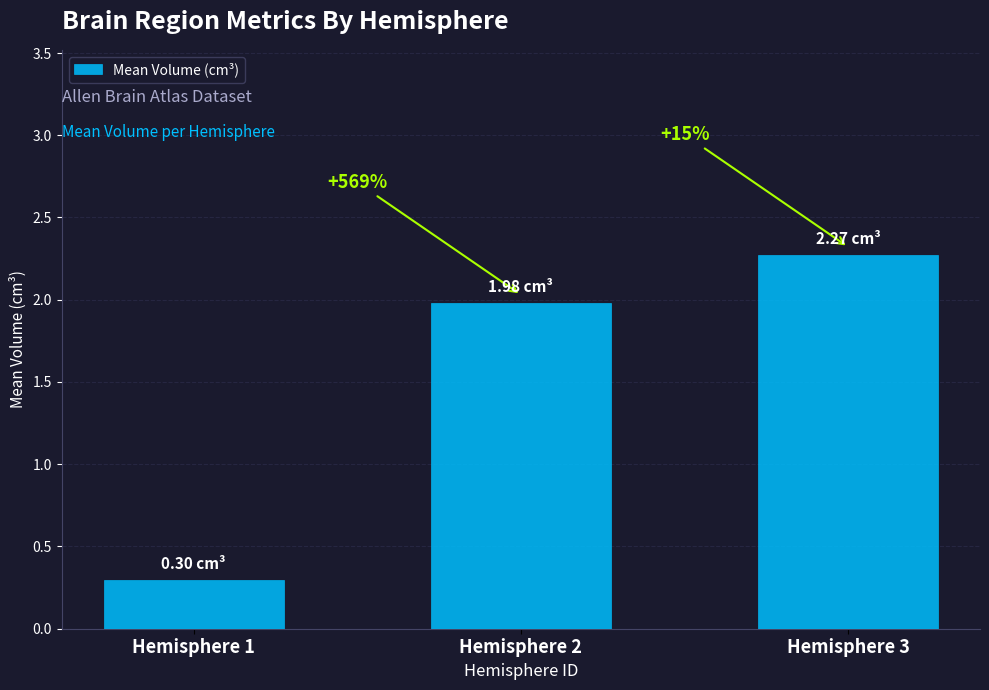

How many bars are there in total?

3